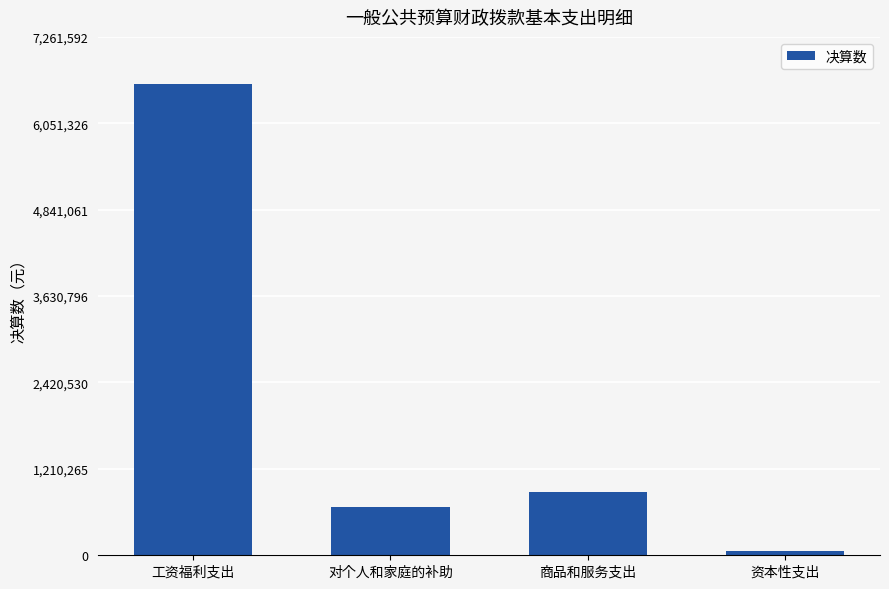

Where does the data first go above 886315?

工资福利支出